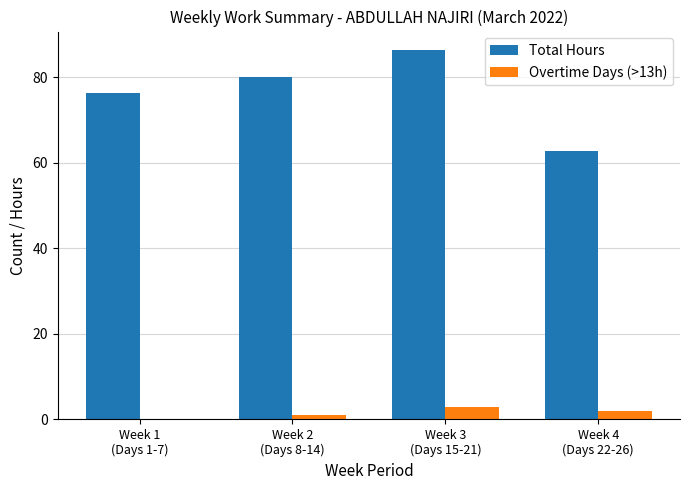

Is it true that Overtime Days (>13h) equals 1.0 at Week 2
(Days 8-14)?

True